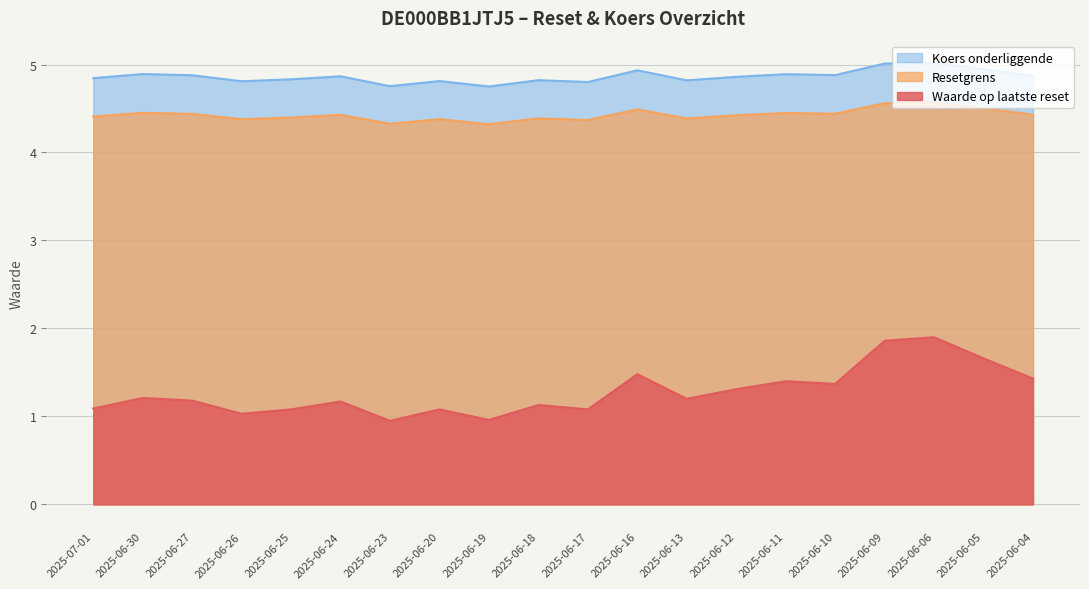

True or false: Waarde op laatste reset and Resetgrens cross at least once.

False